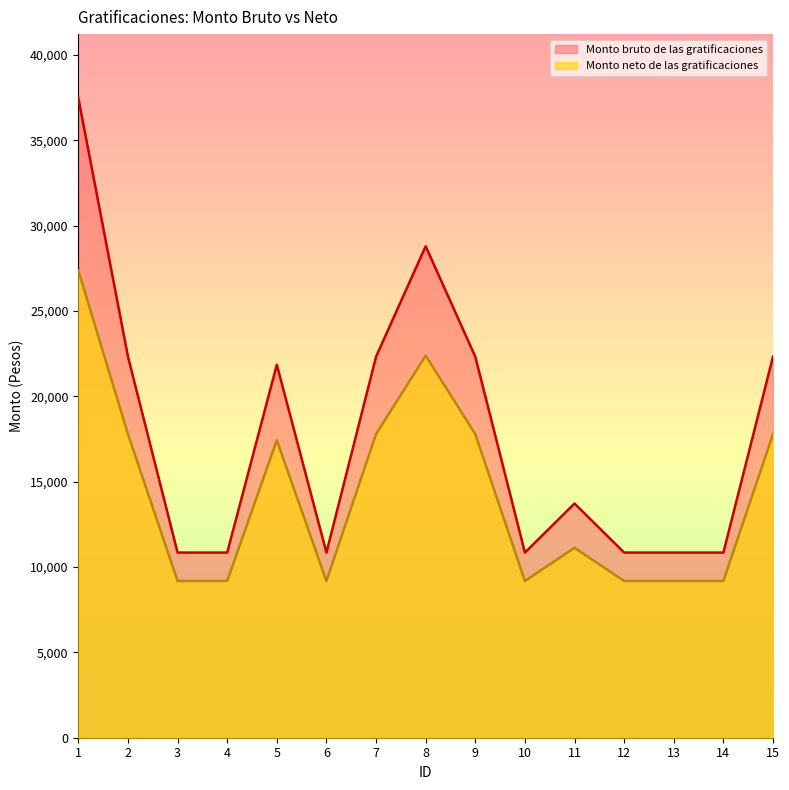

What is the approximate value of Monto bruto de las gratificaciones at 6?

10849.1